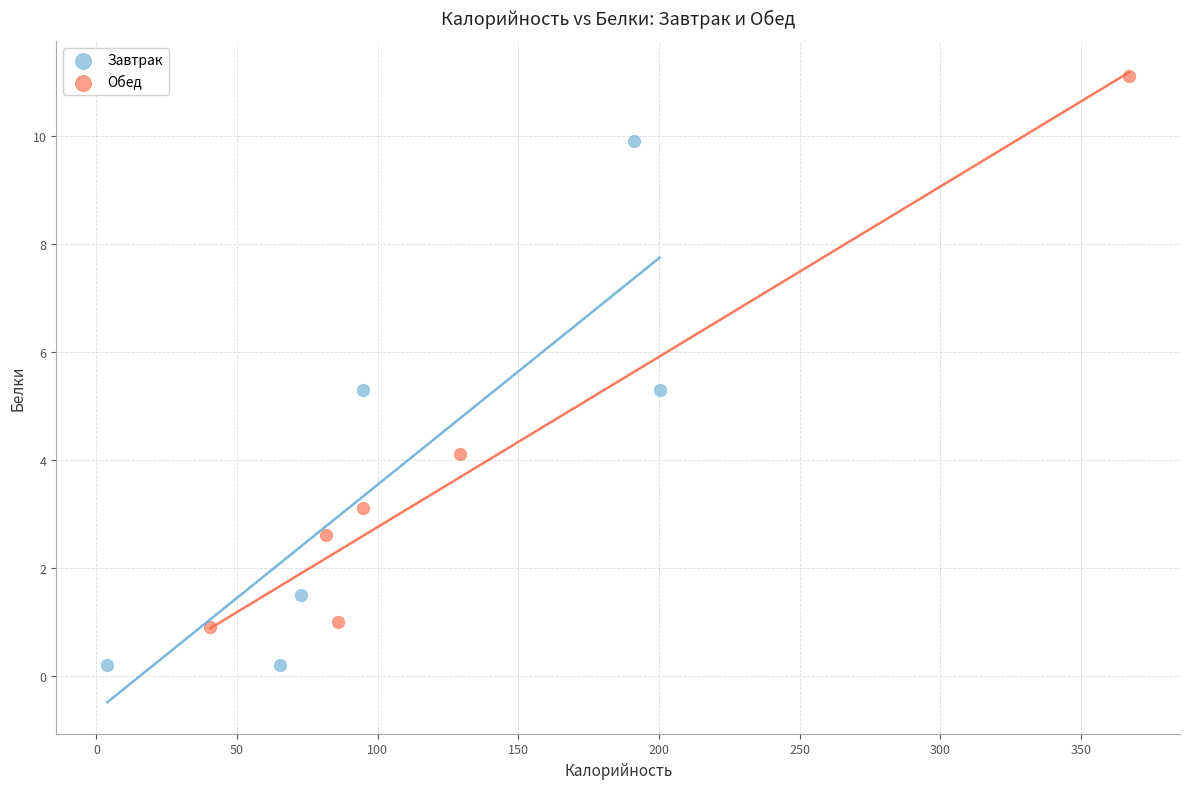

Which series reaches the maximum Y coordinate?

Обед